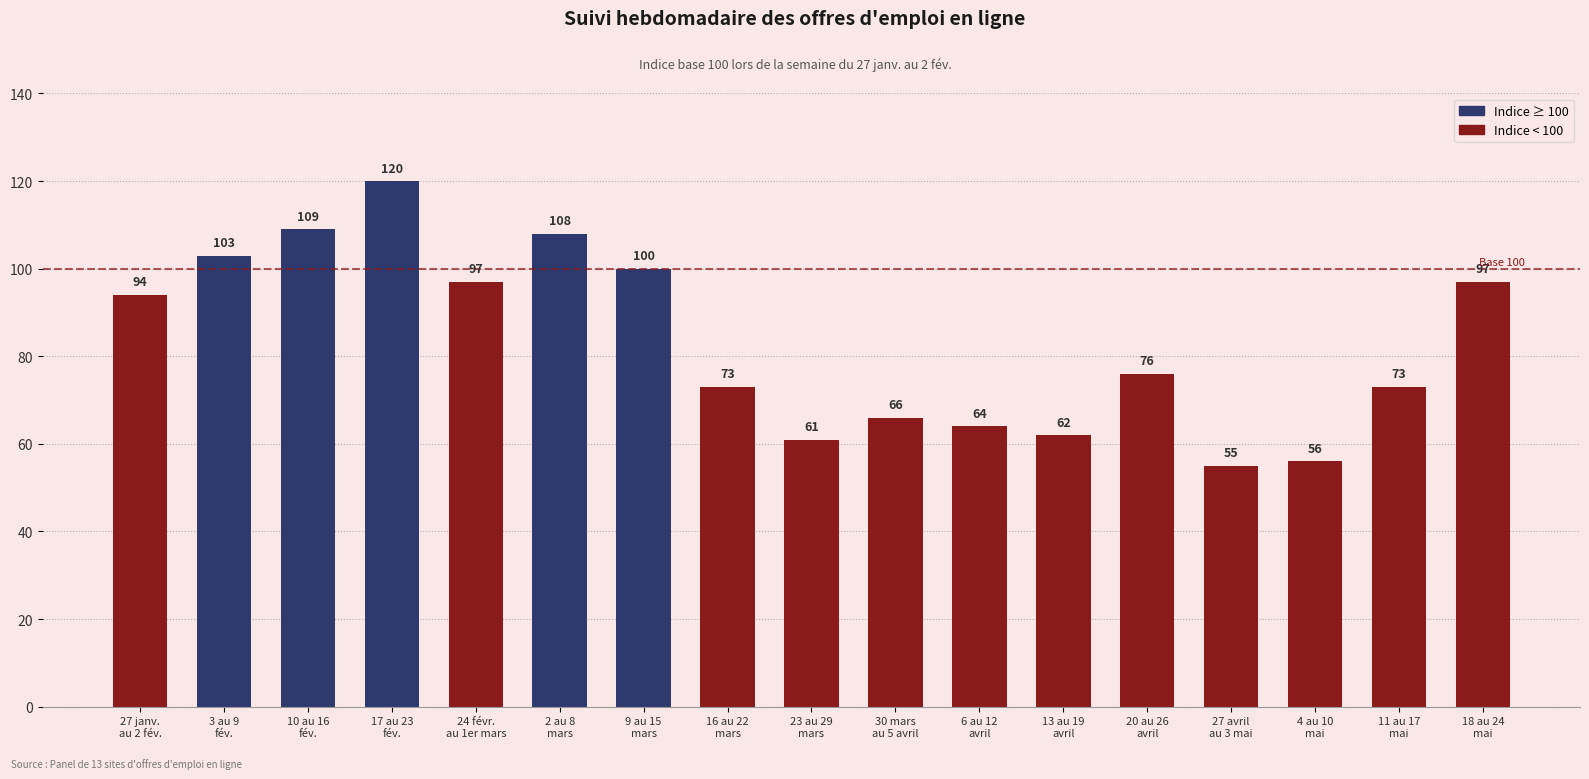

Reading right to left, transcribe all the data shown in this chart.

18 au 24
mai=97	11 au 17
mai=73	4 au 10
mai=56	27 avril
au 3 mai=55	20 au 26
avril=76	13 au 19
avril=62	6 au 12
avril=64	30 mars
au 5 avril=66	23 au 29
mars=61	16 au 22
mars=73	9 au 15
mars=100	2 au 8
mars=108	24 févr.
au 1er mars=97	17 au 23
fév.=120	10 au 16
fév.=109	3 au 9
fév.=103	27 janv.
au 2 fév.=94